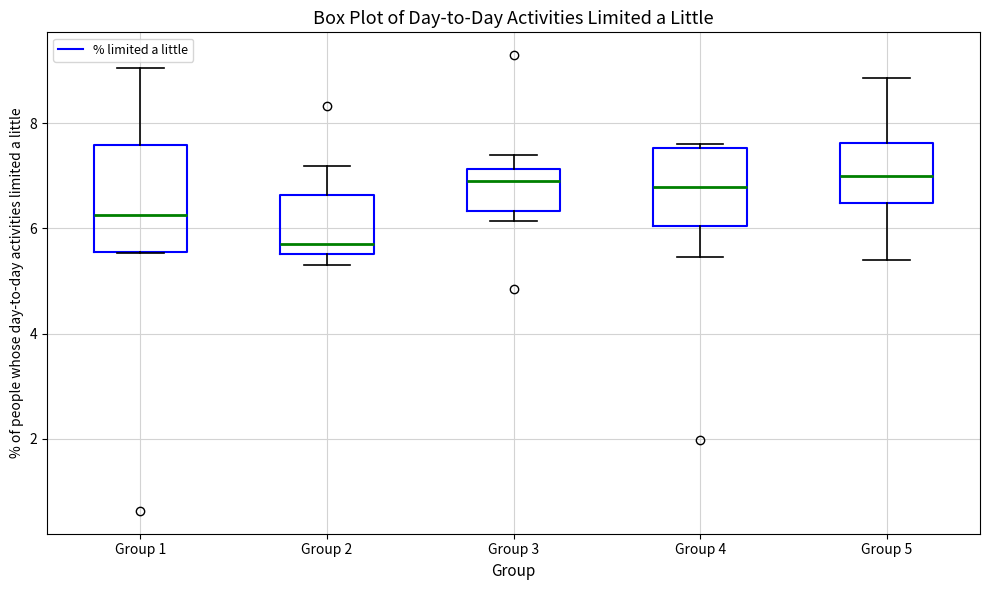

Reading left to right, read every box against the y-axis: the position of its median line, the range the box covers, and the ends of its whiskers. The values are not printed on the chart, so give them approximately, as read against the axis.

Group 1: median 6.2, box 5.6 to 7.6, whiskers 5.6 to 9.0
Group 2: median 5.6 (just above the box's lower edge), box 5.6 to 6.6, whiskers 5.2 to 7.2
Group 3: median 7.0, box 6.4 to 7.2, whiskers 6.2 to 7.4
Group 4: median 6.8, box 6.0 to 7.6, whiskers 5.4 to 7.6 (just above the box's upper edge)
Group 5: median 7.0, box 6.4 to 7.6, whiskers 5.4 to 8.8